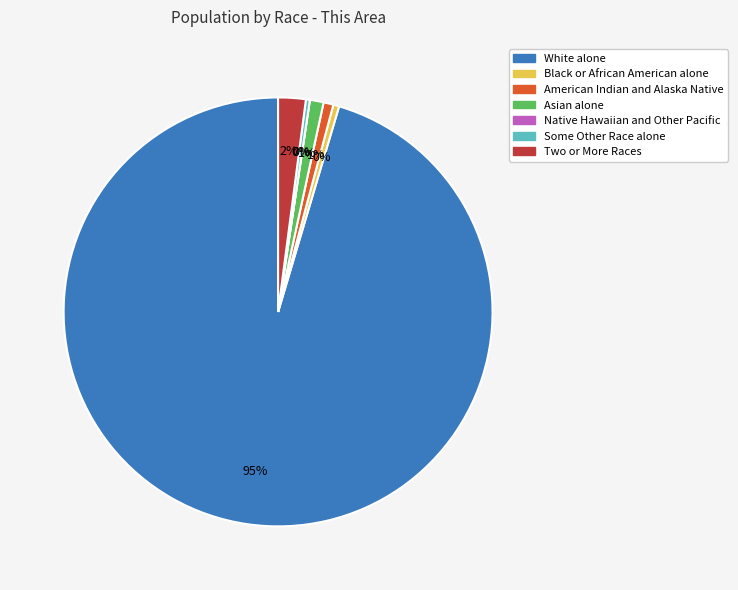

What is the majority slice?

White alone